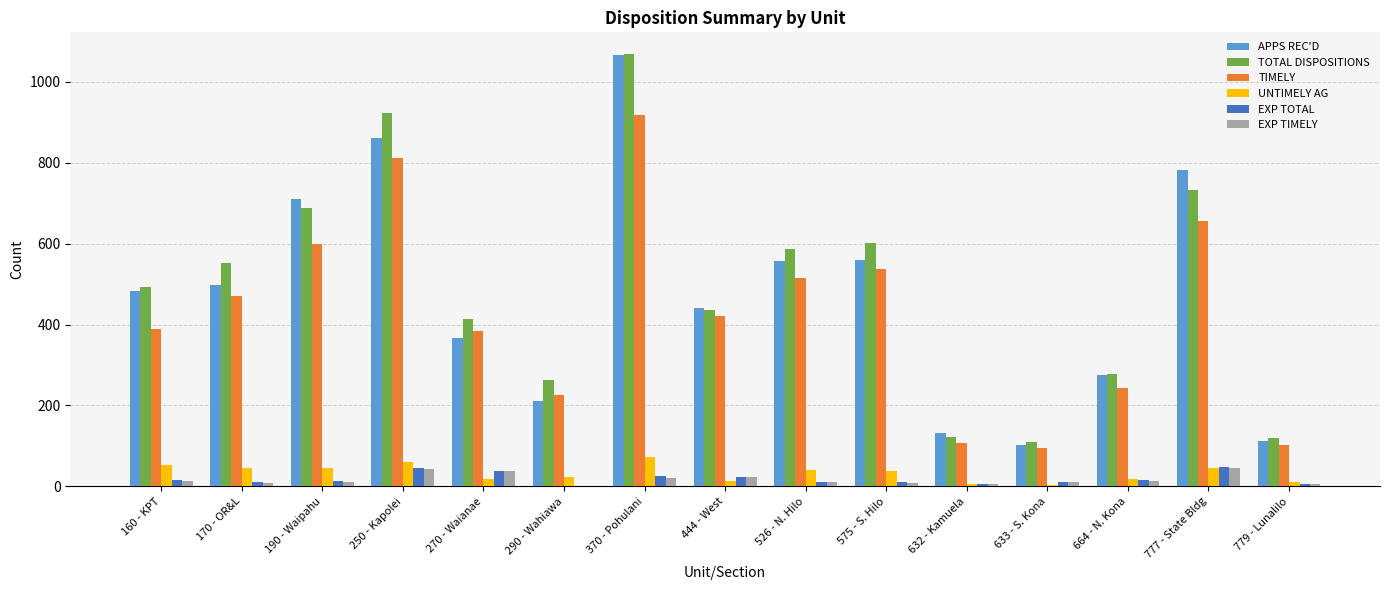

What is the maximum value shown in the chart?

1069